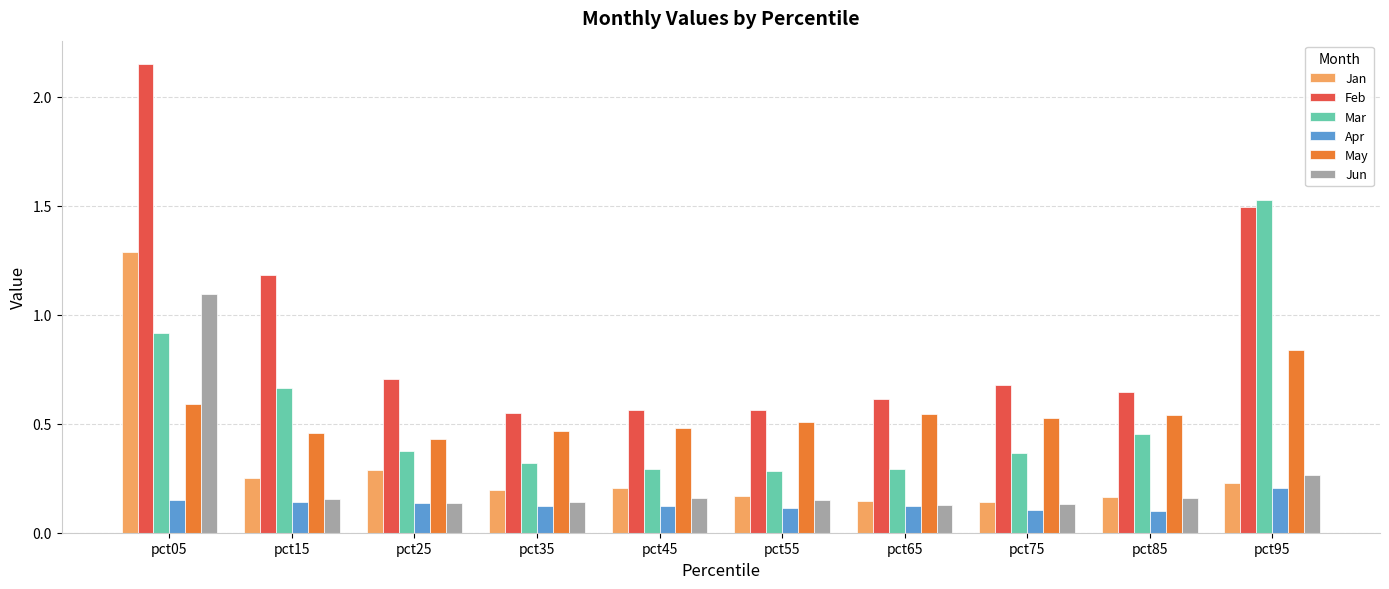

Count the Apr values in the range 0 to 1.

10